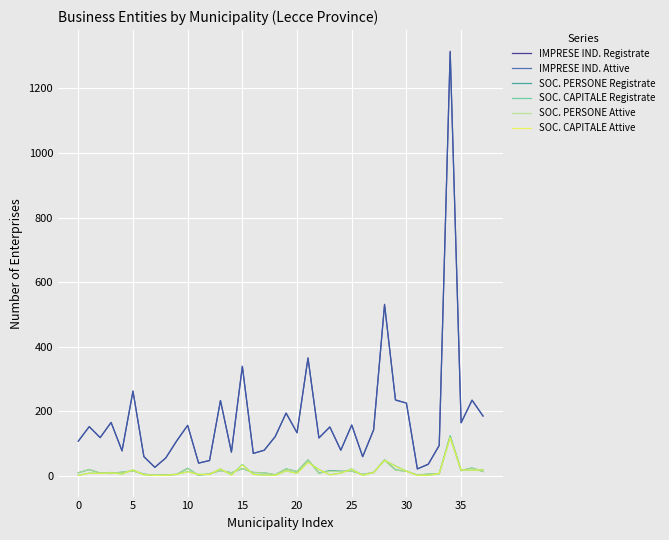

What is the maximum value for SOC. PERSONE Attive?

117